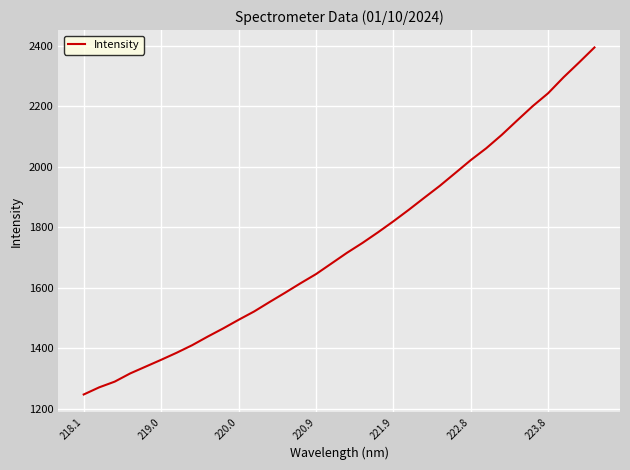

What is the difference between the maximum and minimum values?

1147.4